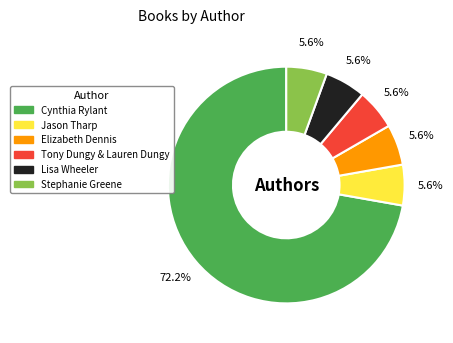

Does any single category account for the majority?

Yes